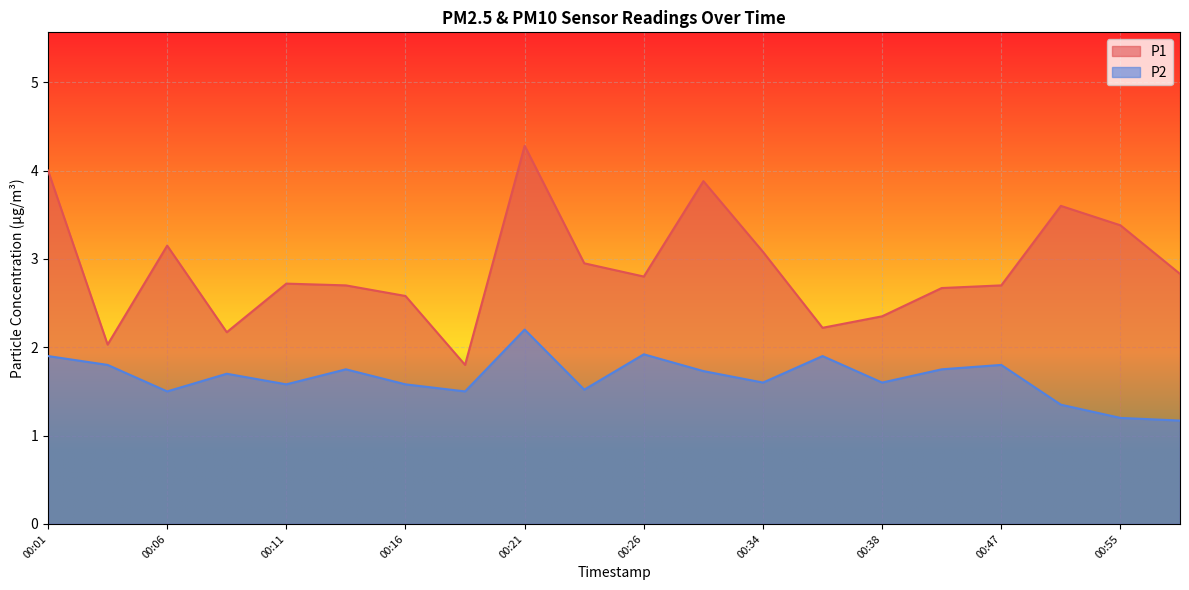

What is the average value of the P2 series?

1.7